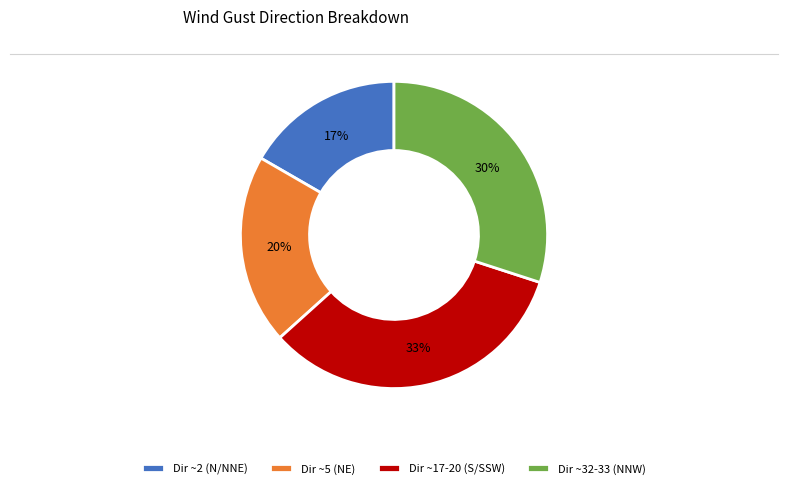

What percentage is the Dir ~32-33 (NNW) slice, to the nearest percent?

30%